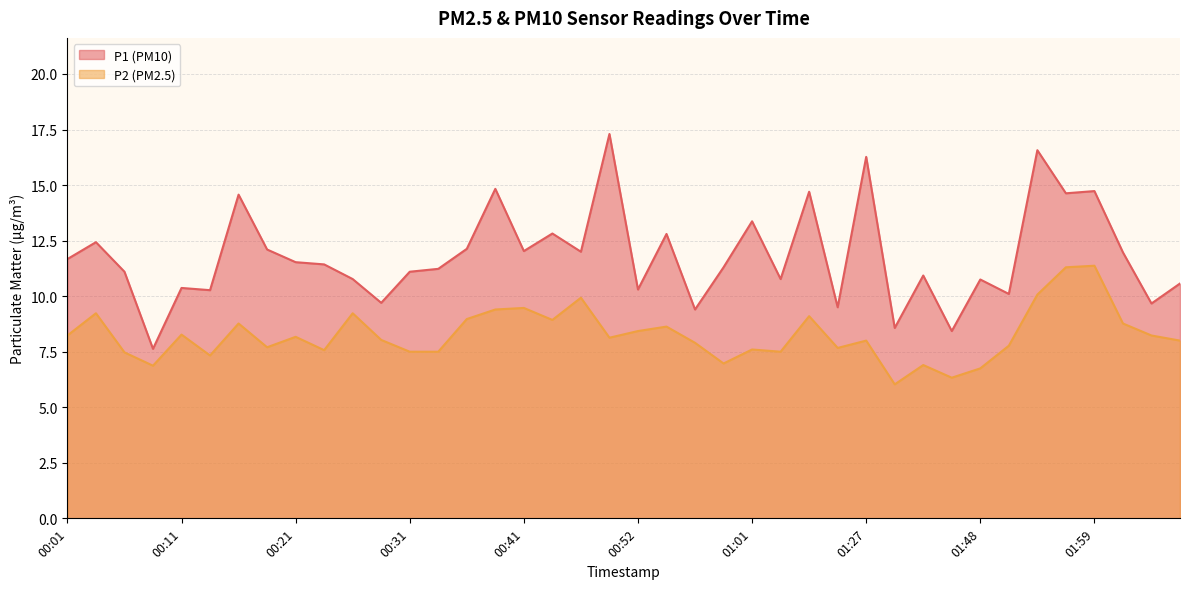

Reading right to left, extract all data points from this chart.

P1: 02:12=10.6	02:10=9.7	02:07=12.0	01:59=14.7	01:56=14.6	01:53=16.6	01:50=10.1	01:48=10.8	01:39=8.4	01:36=10.9	01:34=8.6	01:27=16.3	01:15=9.5	01:09=14.7	01:04=10.8	01:01=13.4	00:59=11.3	00:57=9.4	00:54=12.8	00:52=10.3	00:49=17.3	00:46=12.0	00:43=12.8	00:41=12.0	00:38=14.8	00:36=12.1	00:33=11.2	00:31=11.1	00:28=9.7	00:26=10.8	00:23=11.4	00:21=11.5	00:18=12.1	00:16=14.6	00:13=10.3	00:11=10.4	00:08=7.6	00:06=11.1	00:03=12.4	00:01=11.7
P2: 02:12=8.0	02:10=8.2	02:07=8.8	01:59=11.4	01:56=11.3	01:53=10.1	01:50=7.8	01:48=6.8	01:39=6.3	01:36=6.9	01:34=6.0	01:27=8.0	01:15=7.7	01:09=9.1	01:04=7.5	01:01=7.6	00:59=7.0	00:57=7.9	00:54=8.6	00:52=8.4	00:49=8.1	00:46=9.9	00:43=8.9	00:41=9.5	00:38=9.4	00:36=9.0	00:33=7.5	00:31=7.5	00:28=8.0	00:26=9.2	00:23=7.6	00:21=8.2	00:18=7.7	00:16=8.8	00:13=7.3	00:11=8.3	00:08=6.9	00:06=7.5	00:03=9.2	00:01=8.2